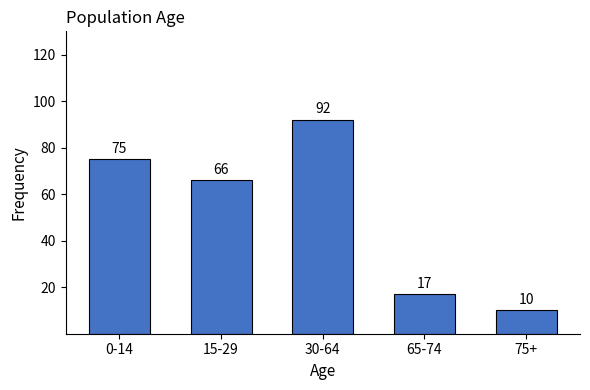

Reading left to right, extract all data points from this chart.

75	66	92	17	10